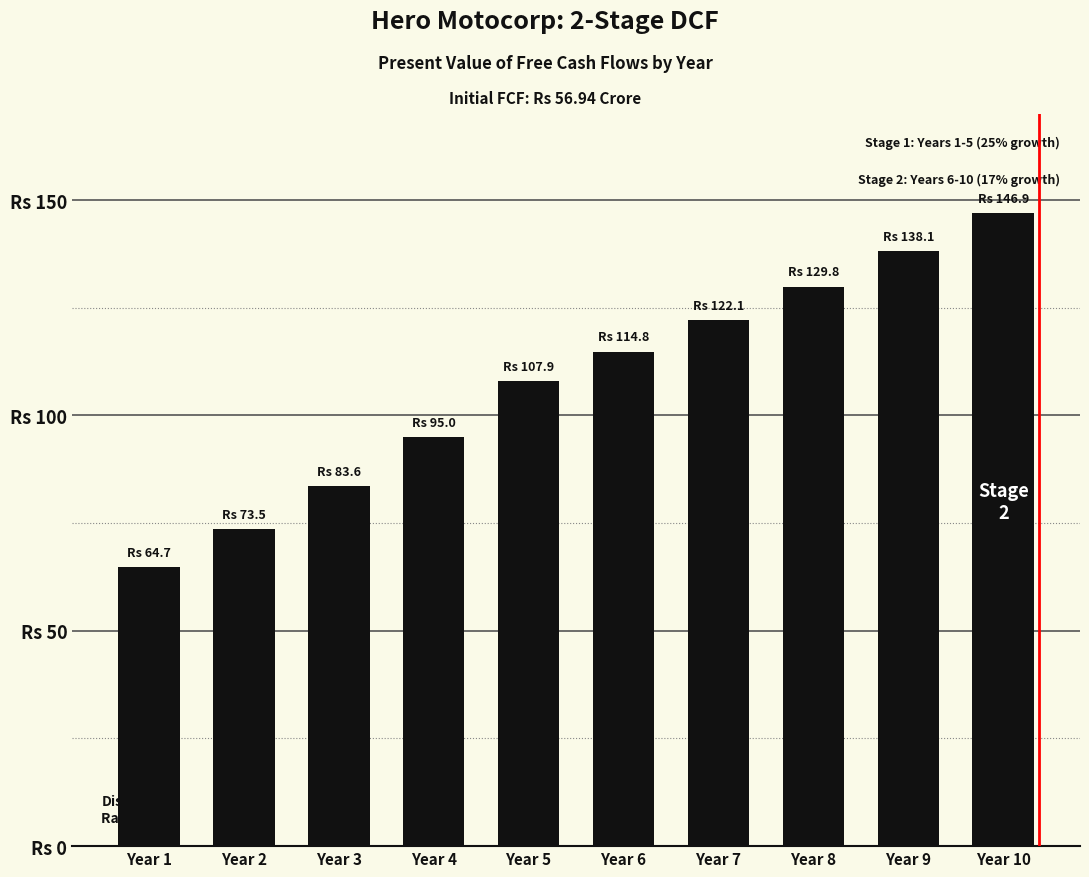

What is the value of the 4th bar from the left?

95.0